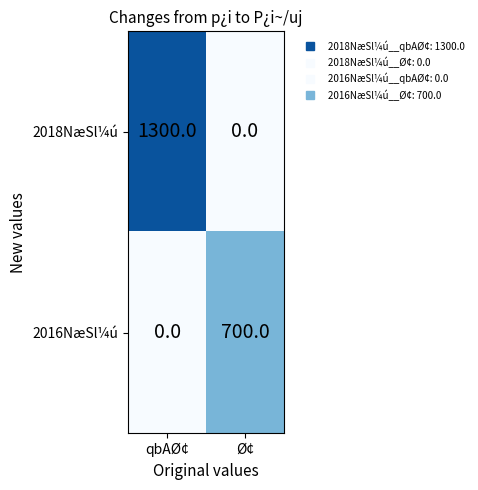

Which category has the highest value across all series?

qbAØ¢